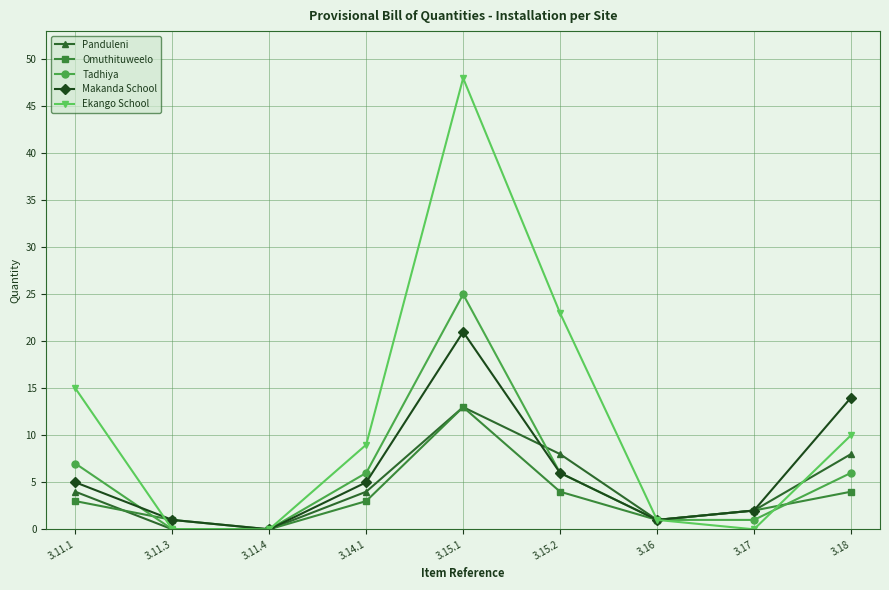

In Makanda School, how many points are higher than both neighbors (excluding endpoints)?

1